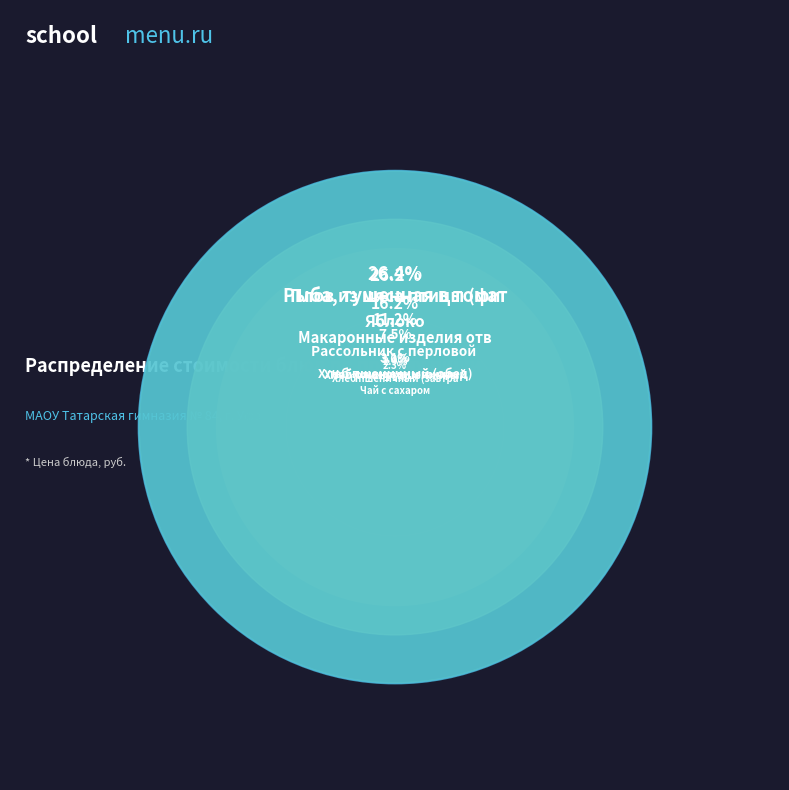

To the nearest percent, what percentage of the pie is Плов из мяса птицы (филе)?

26%